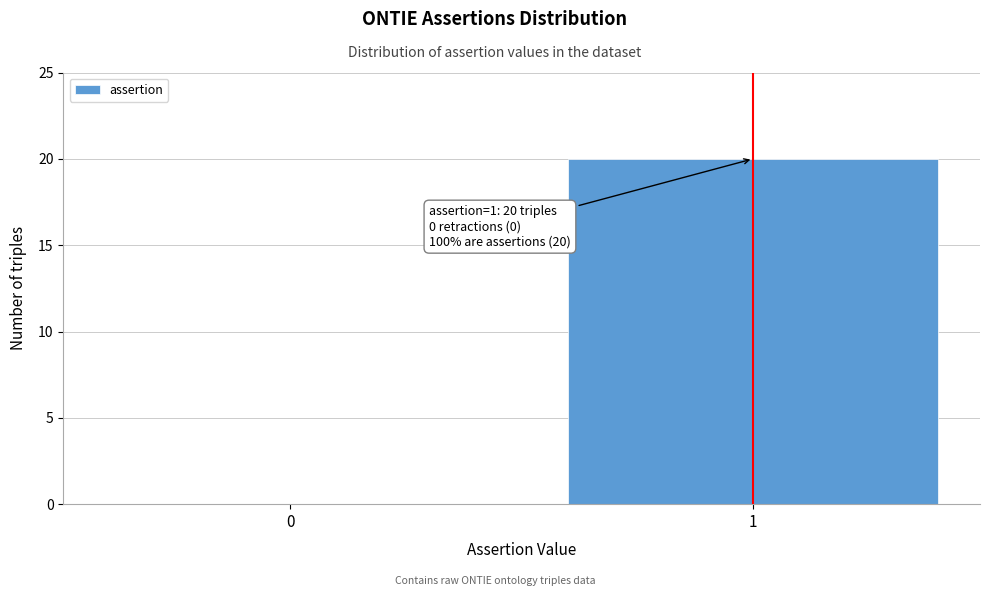

Reading left to right, list all the values displayed in this chart.

0=0	1=20